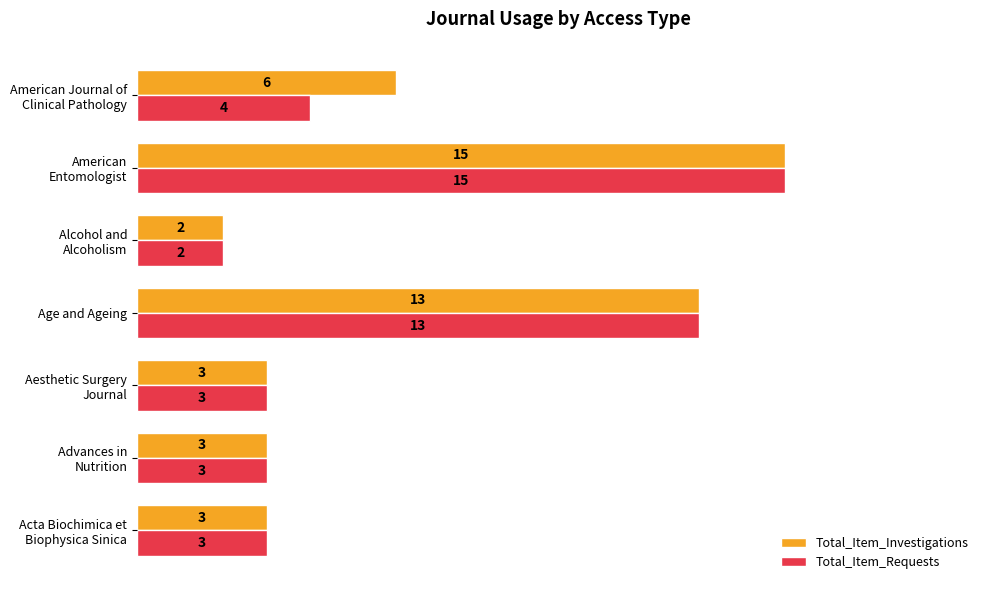

Which series has the largest total across all categories?

Total_Item_Investigations